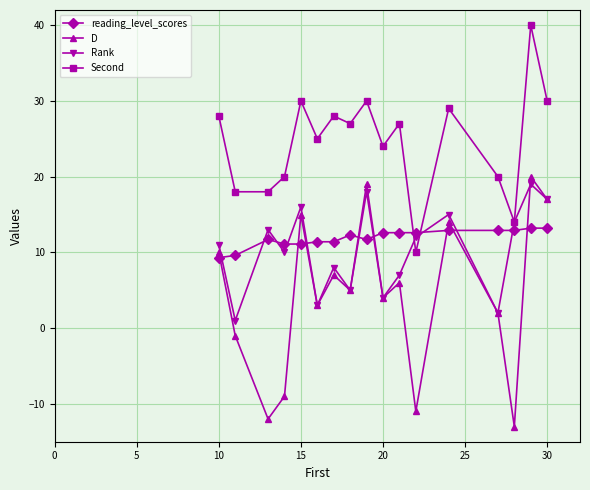

True or false: D and Second cross at least once.

False